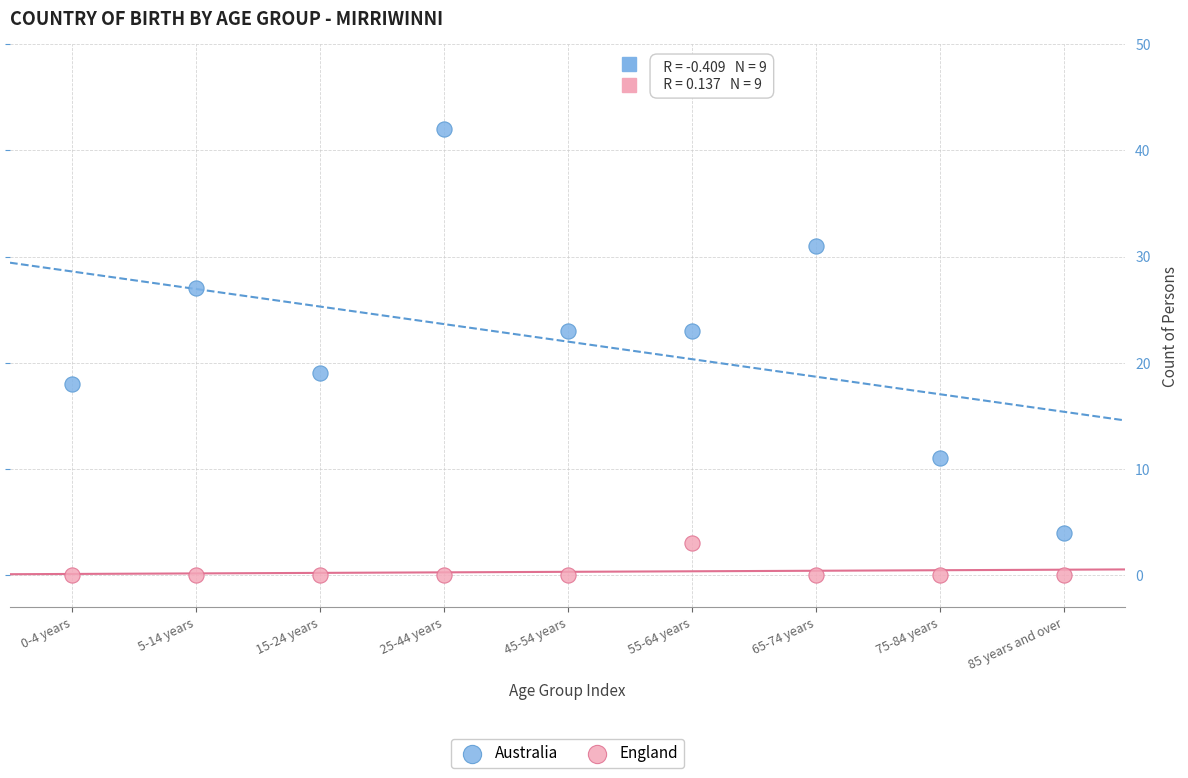

Across all data points, what is the range of Y values (max minus min)?

42